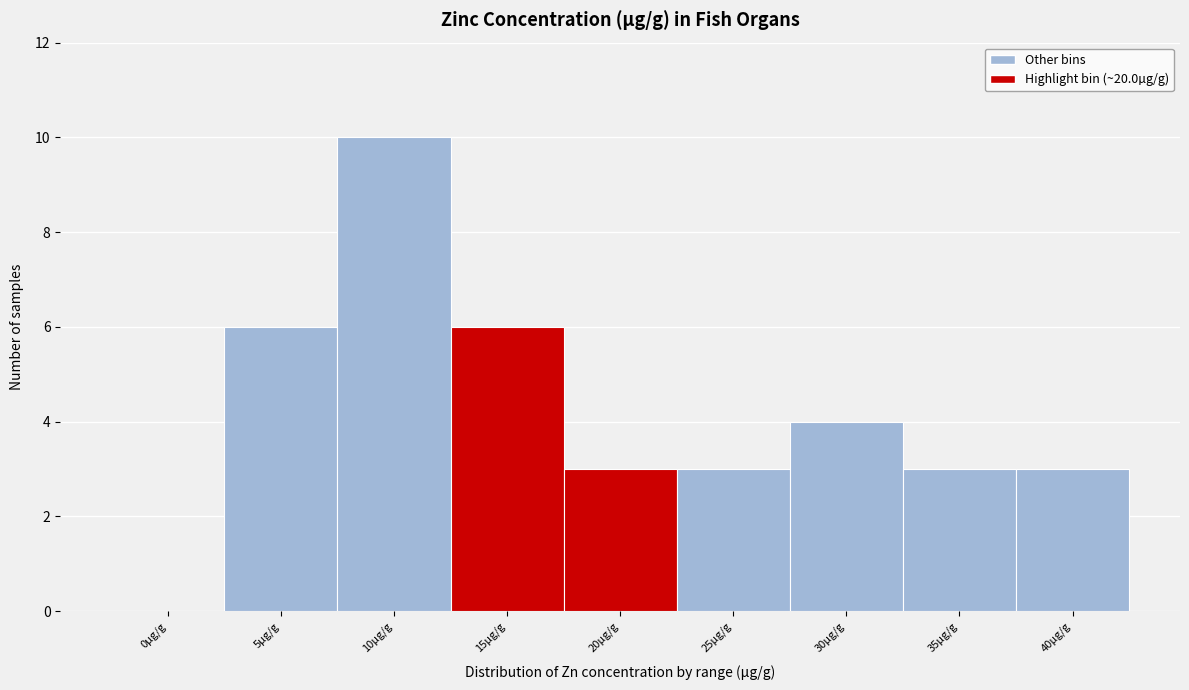

Reading left to right, what are all the values shown in this chart?

0µg/g=0	5µg/g=6	10µg/g=10	15µg/g=6	20µg/g=3	25µg/g=3	30µg/g=4	35µg/g=3	40µg/g=3